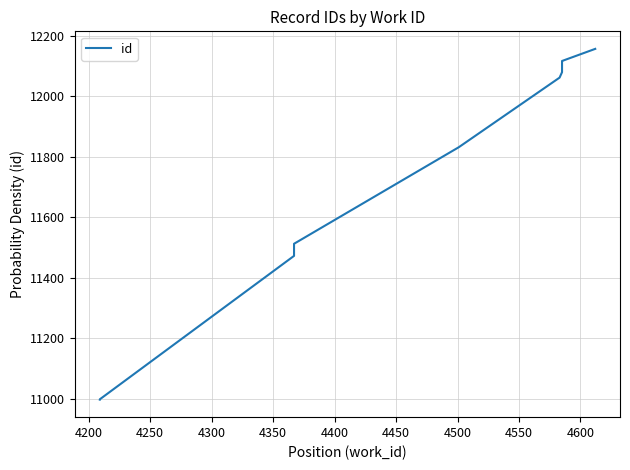

How many lines are shown in the chart?

1